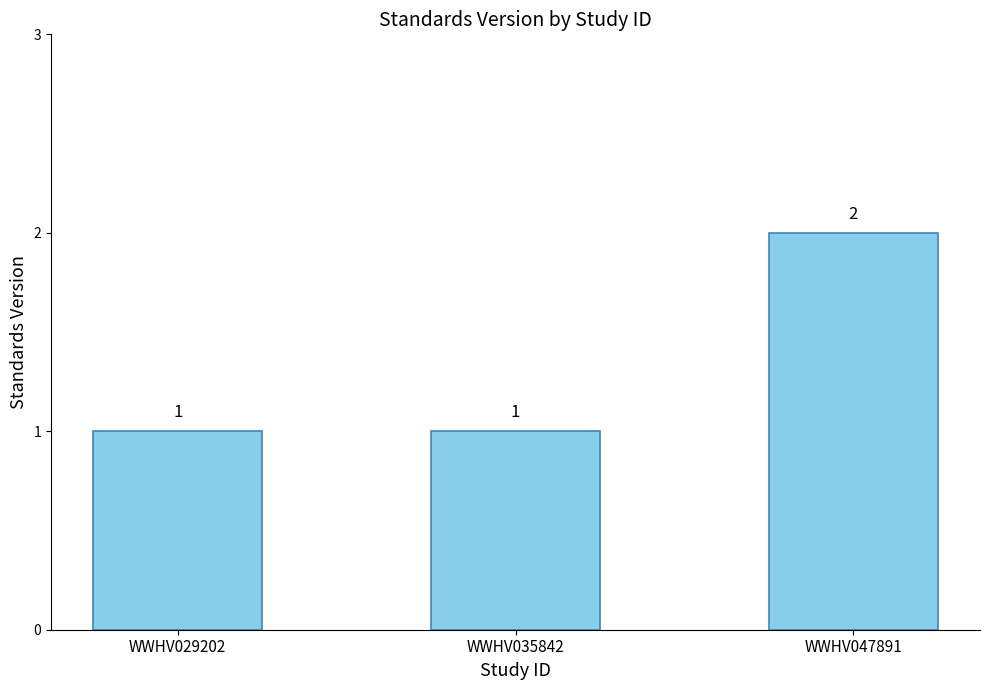

How many bars are there in total?

3